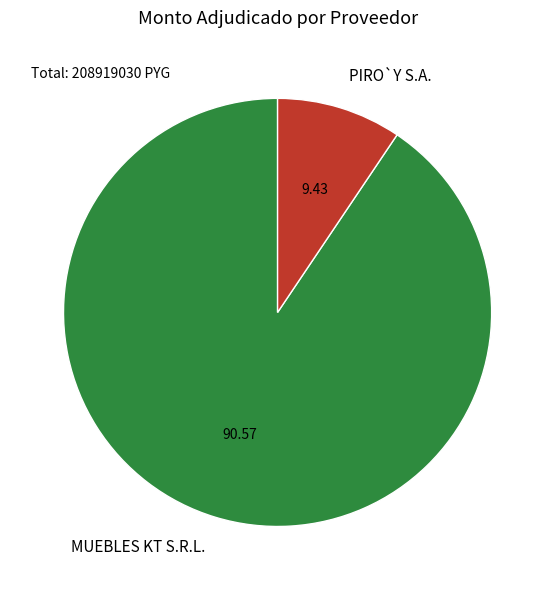

The MUEBLES KT S.R.L. slice represents 77% of the pie. True or false?

False